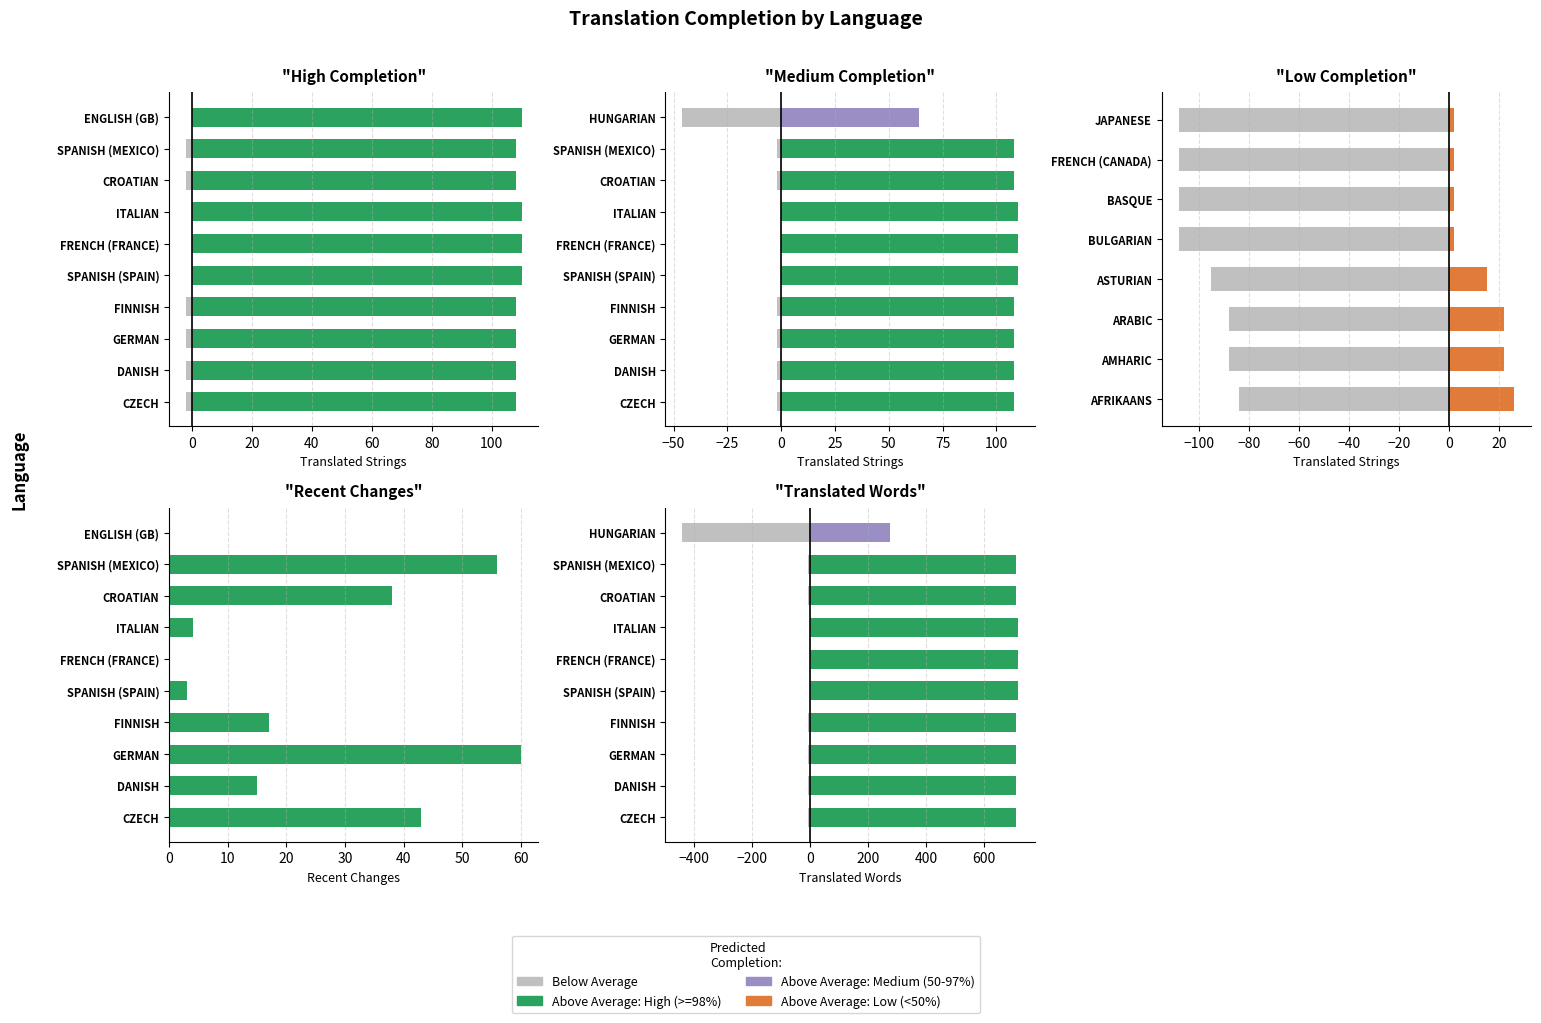

What is the smallest value displayed?

-442